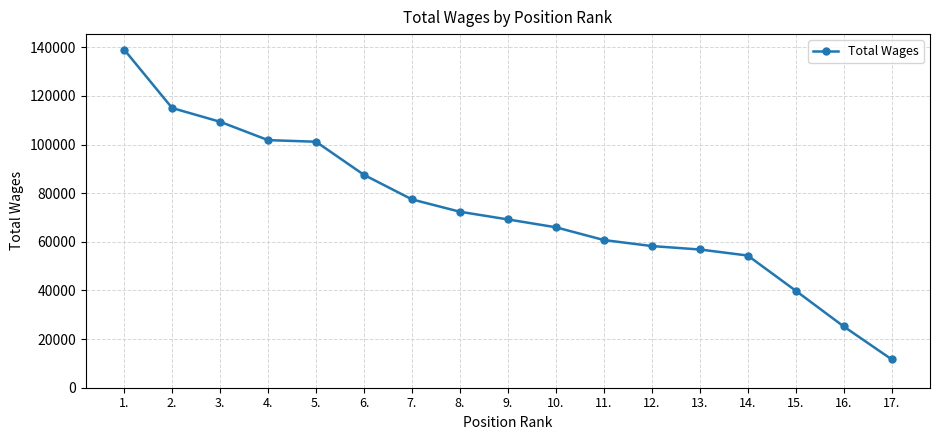

What is the greatest value displayed?

139038